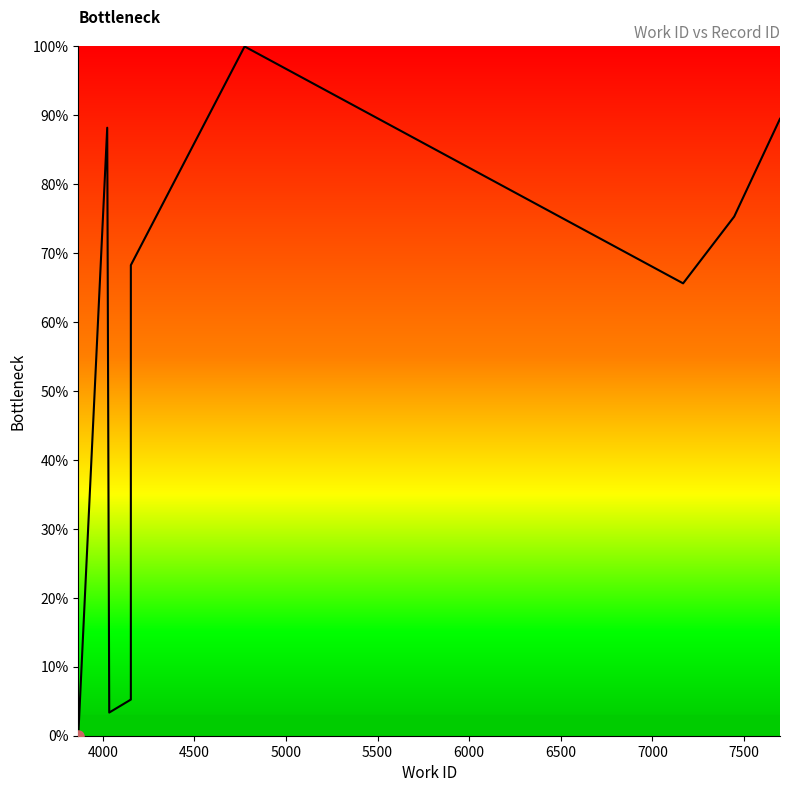

True or false: the data shows -31.9 at 3500.

False